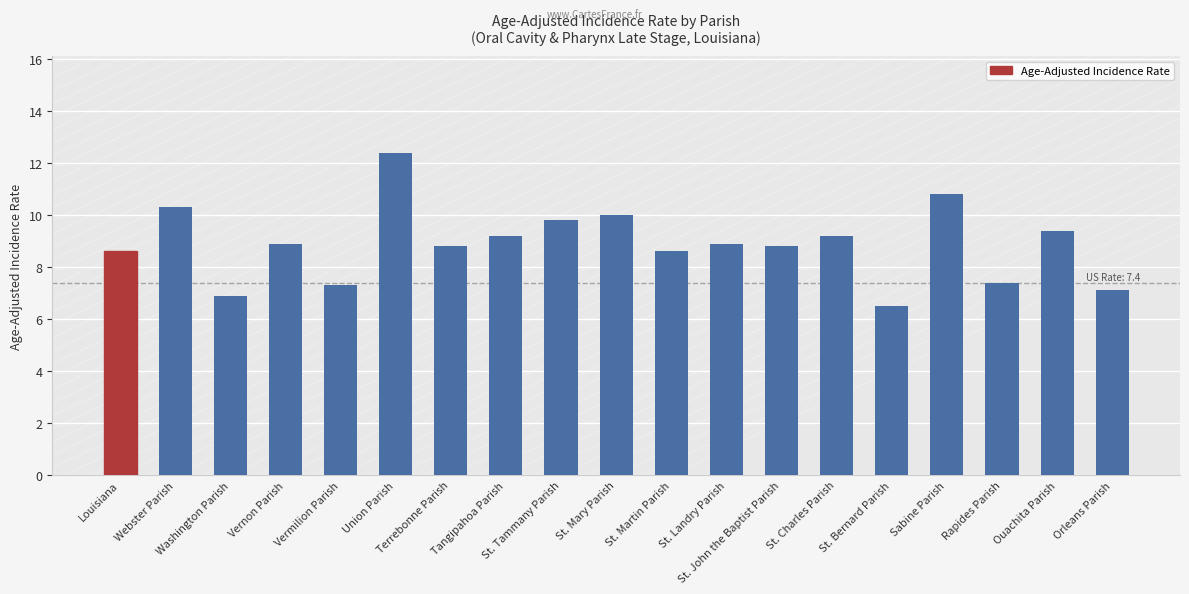

Approximately how many times larger is the value at St. Tammany Parish compared to St. Bernard Parish?

1.5